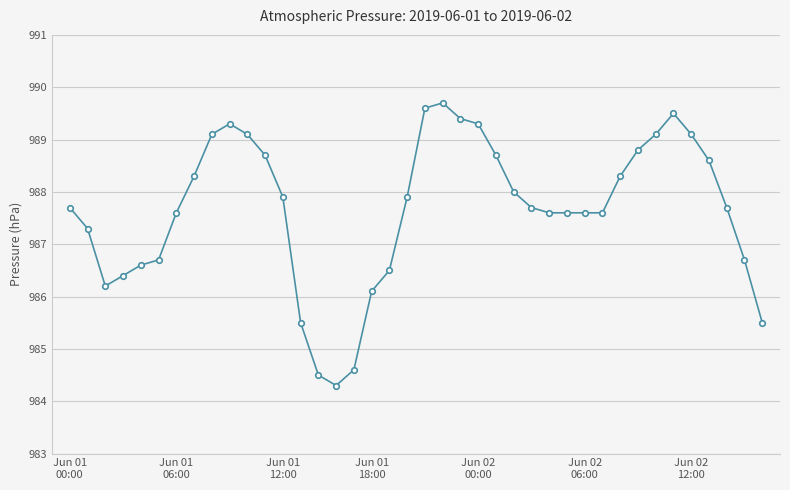

What is the average value?

987.7